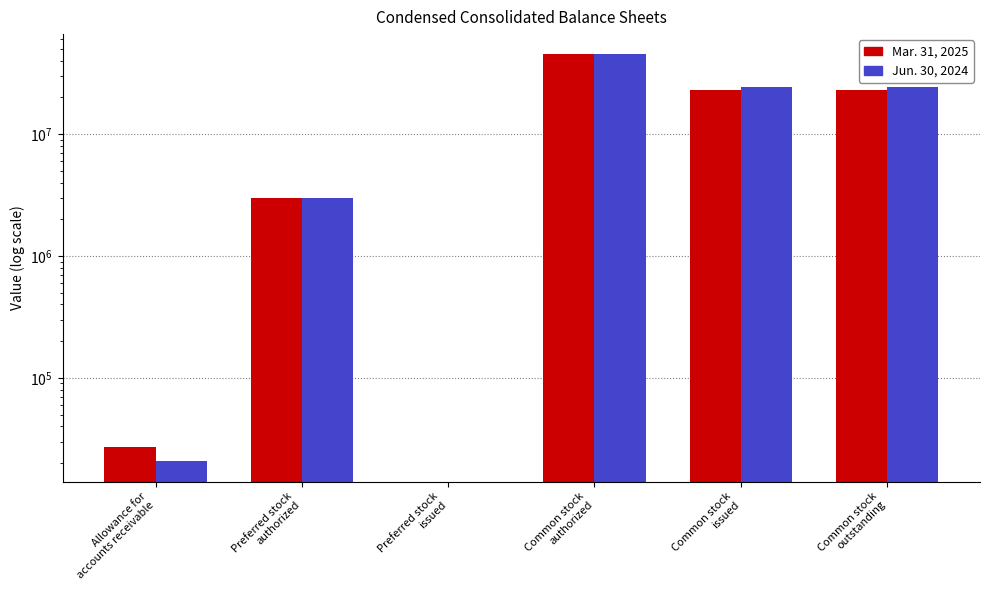

What is the greatest value displayed?

45000000